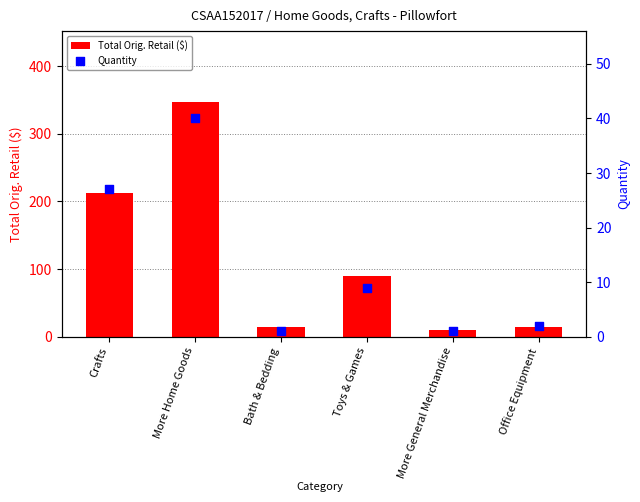

At which category is the sum across all series the highest?

More Home Goods